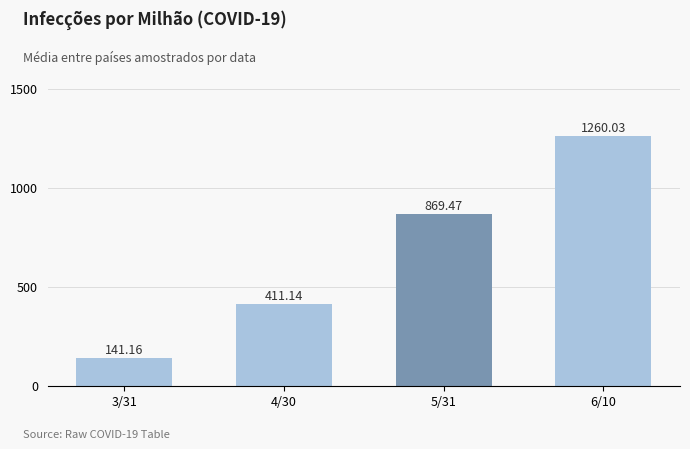

Which category has the lowest value across all series?

3/31